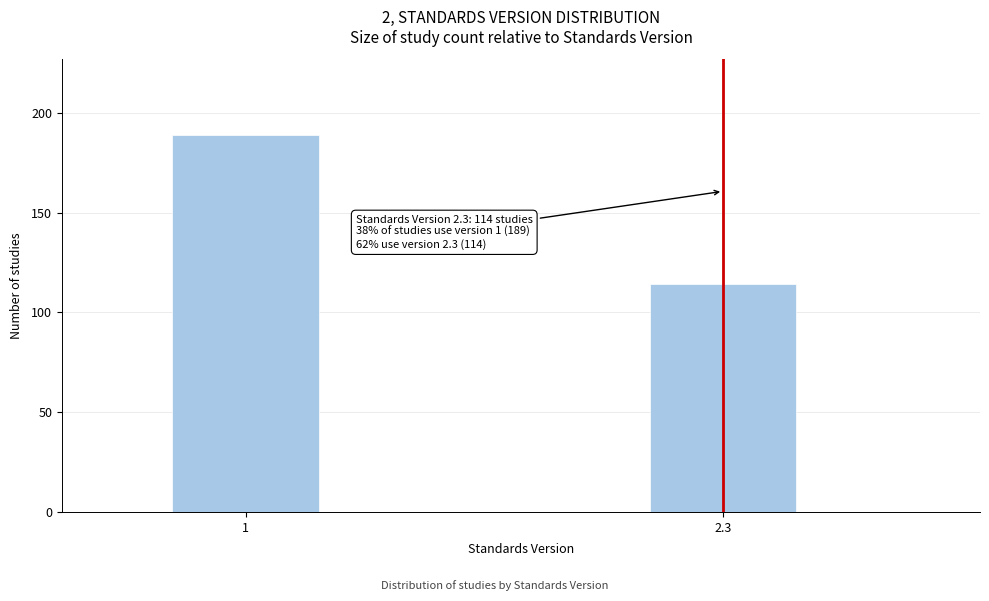

Reading right to left, extract all data points from this chart.

114	189